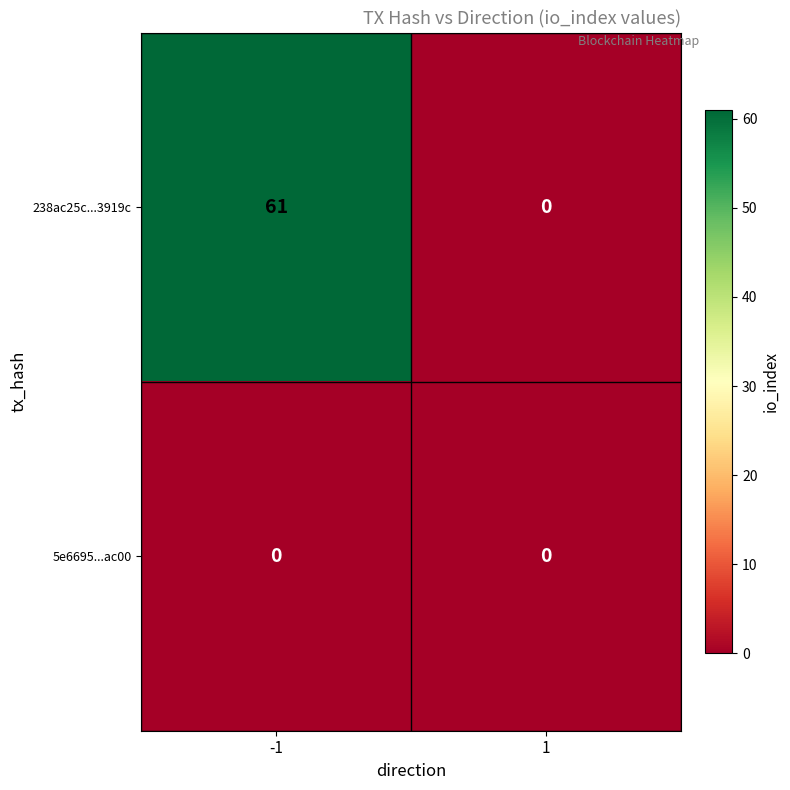

Between -1 and 1, which series saw the biggest shift?

238ac25c...3919c